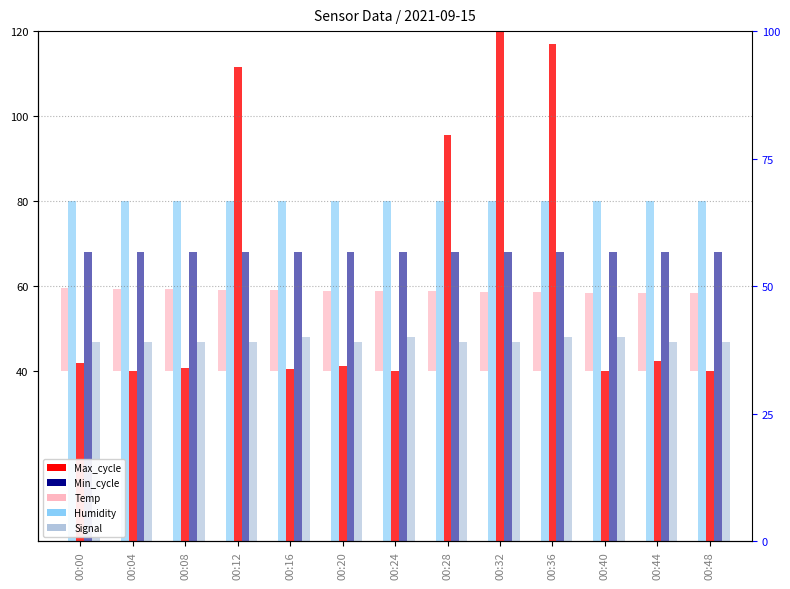

At 00:28, list the series in order from largest to smallest.

Max_cycle, Humidity, Min_cycle, Signal, Temp